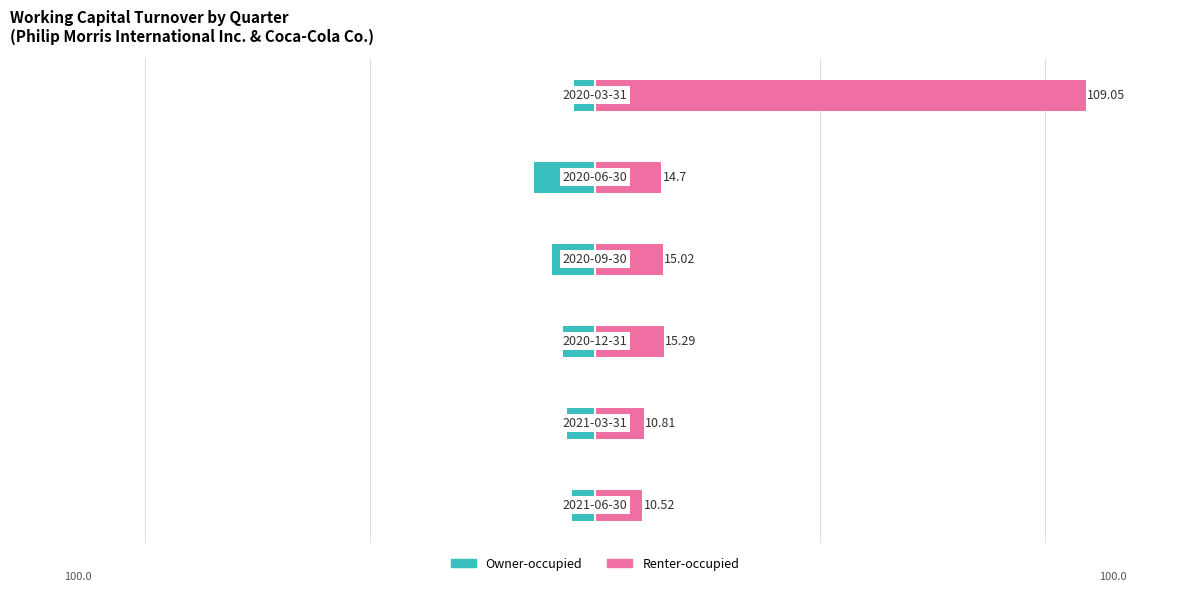

How many bars are there in total?

12